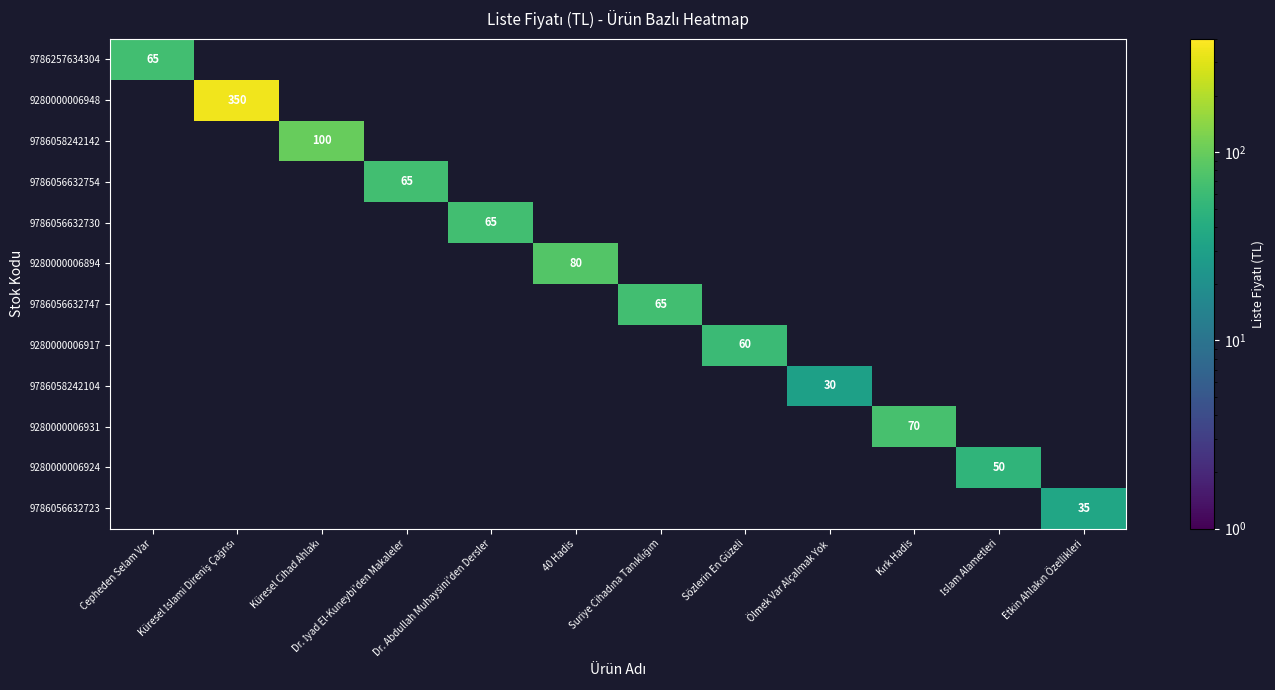

How many categories are shown in the chart?

12